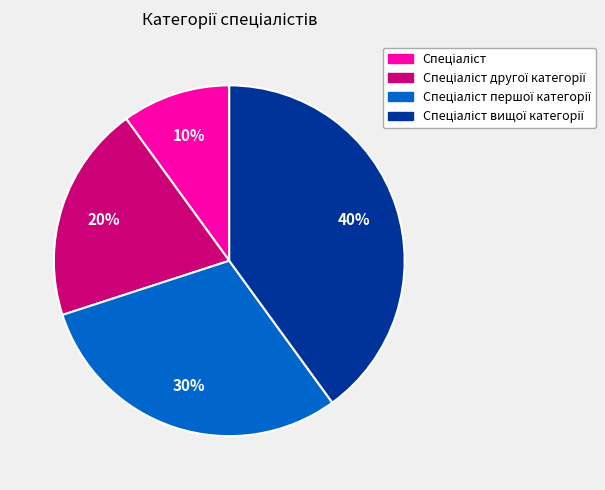

To the nearest percent, what is the difference between the largest and smallest slice percentages?

30%